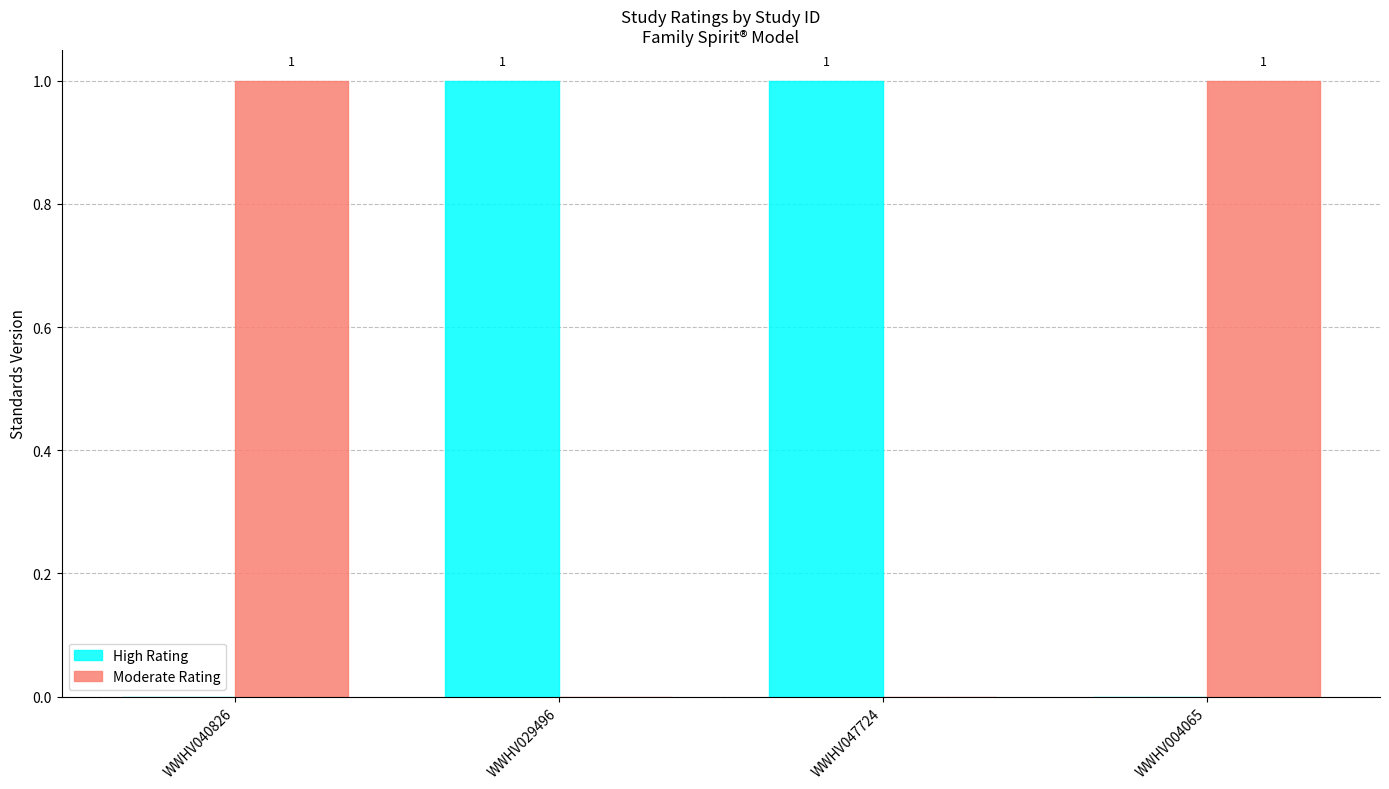

How many data points does each series have?

4